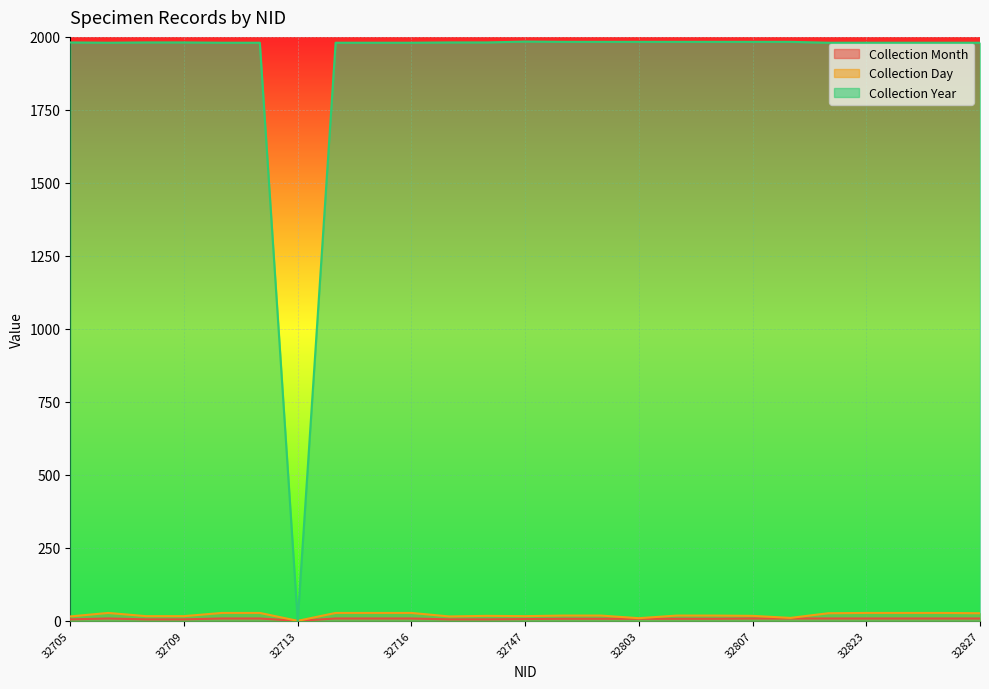

What is the value of the Collection Month point at the 5th from the left?

8